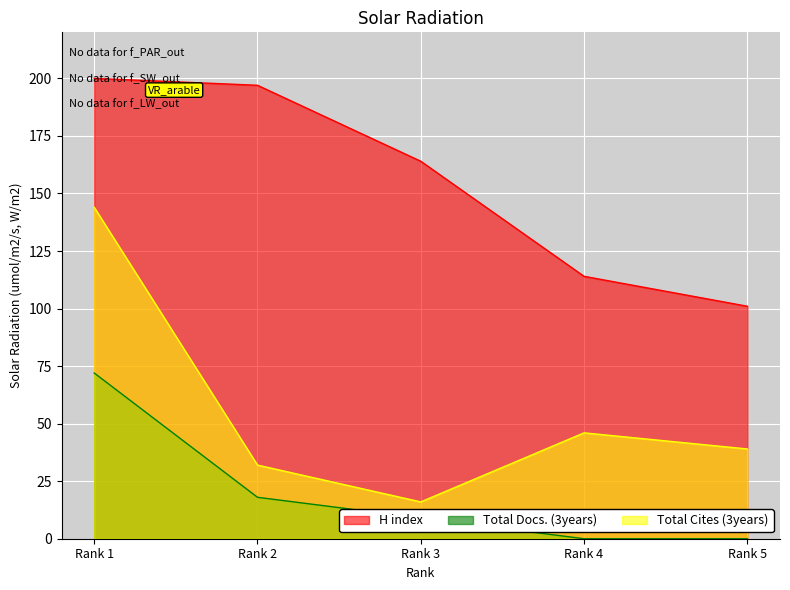

Reading right to left, transcribe all the data shown in this chart.

H index: Rank 5=101	Rank 4=114	Rank 3=164	Rank 2=197	Rank 1=200
Total Docs. (3years): Rank 5=0	Rank 4=0	Rank 3=9	Rank 2=18	Rank 1=72
Total Cites (3years): Rank 5=39	Rank 4=46	Rank 3=16	Rank 2=32	Rank 1=144